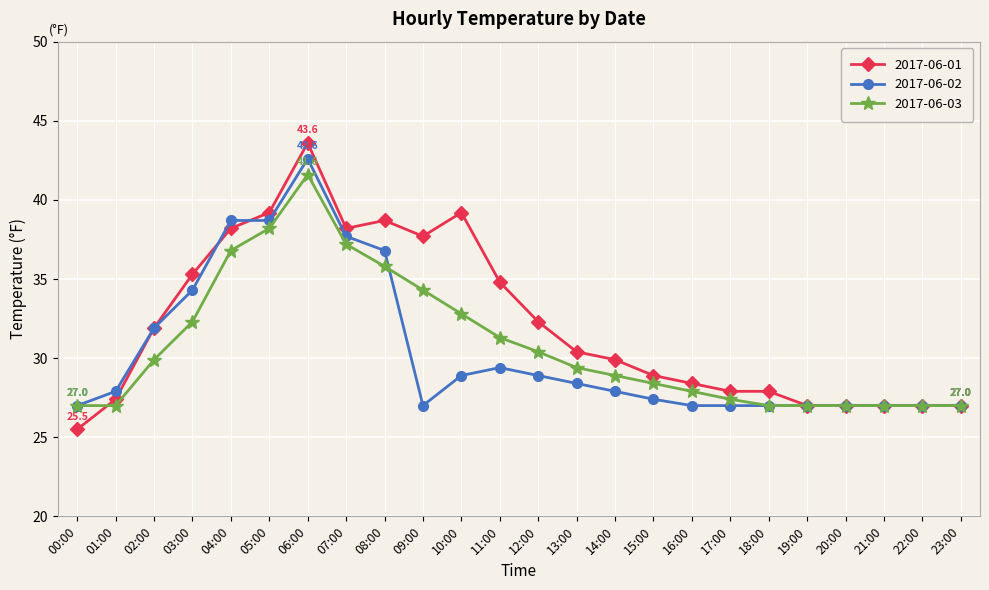

The 2017-06-03 series shows 12.5 at 17:00. True or false?

False